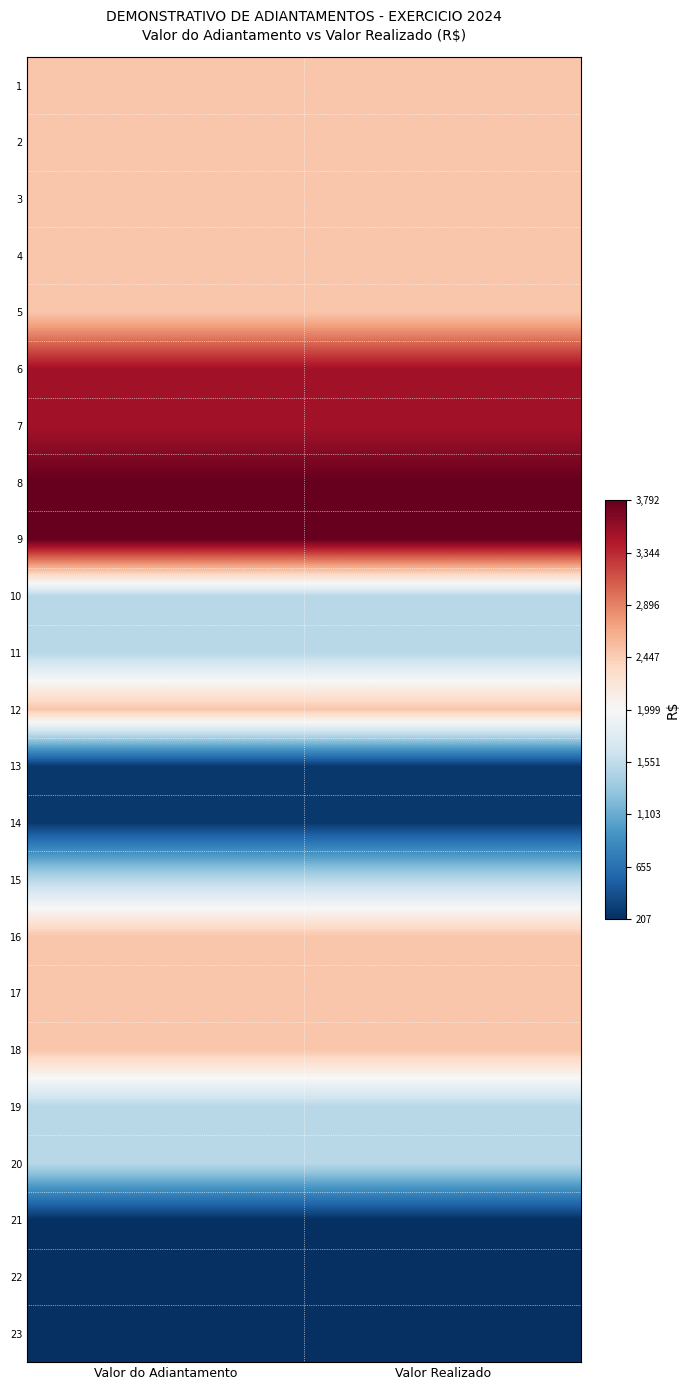

Which category has the highest value across all series?

Valor do Adiantamento